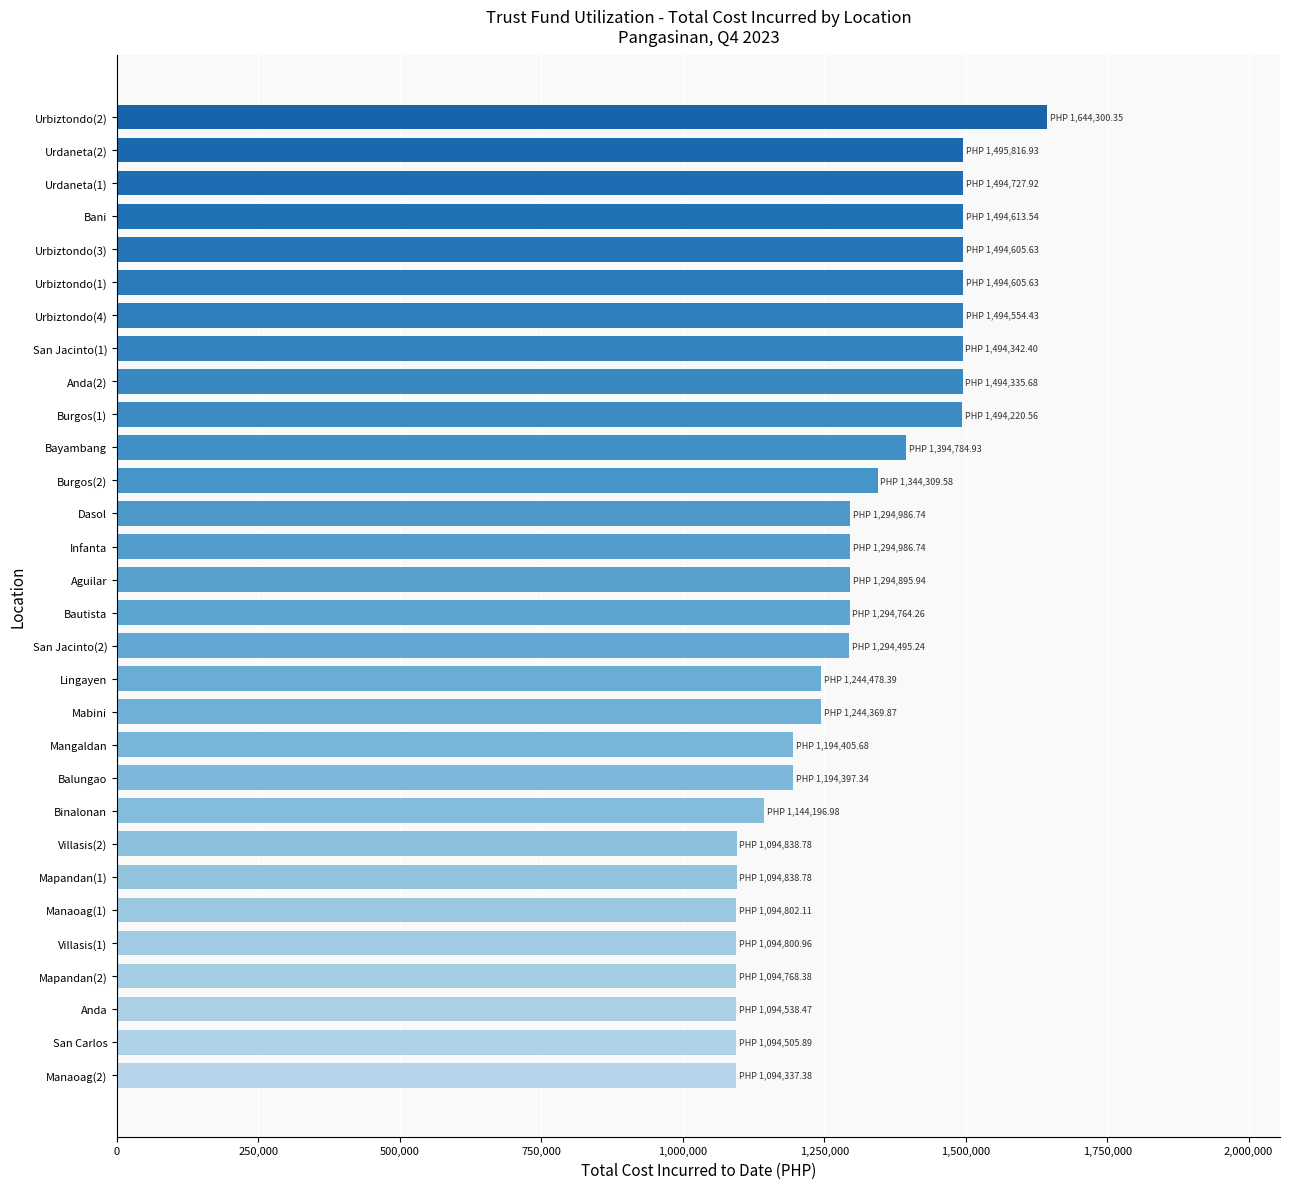

What is the ratio of the value at Urdaneta(2) to the value at Urbiztondo(4)?

1.0